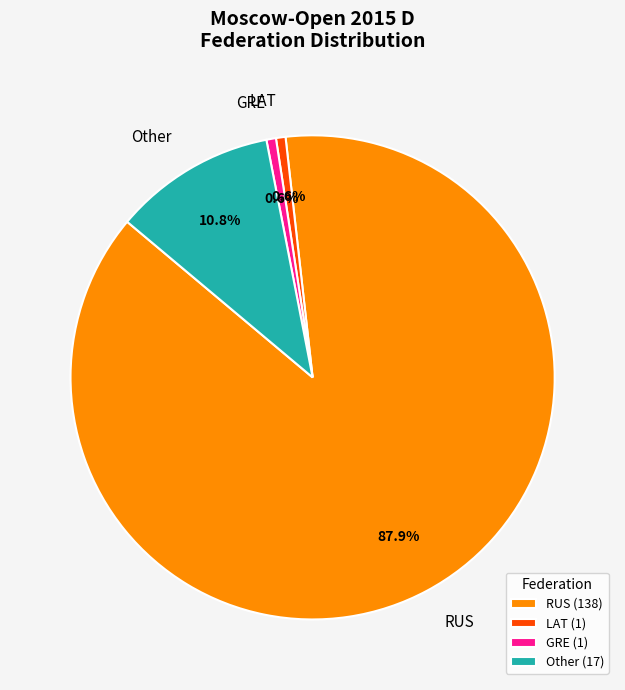

How many segments does this pie chart have?

4